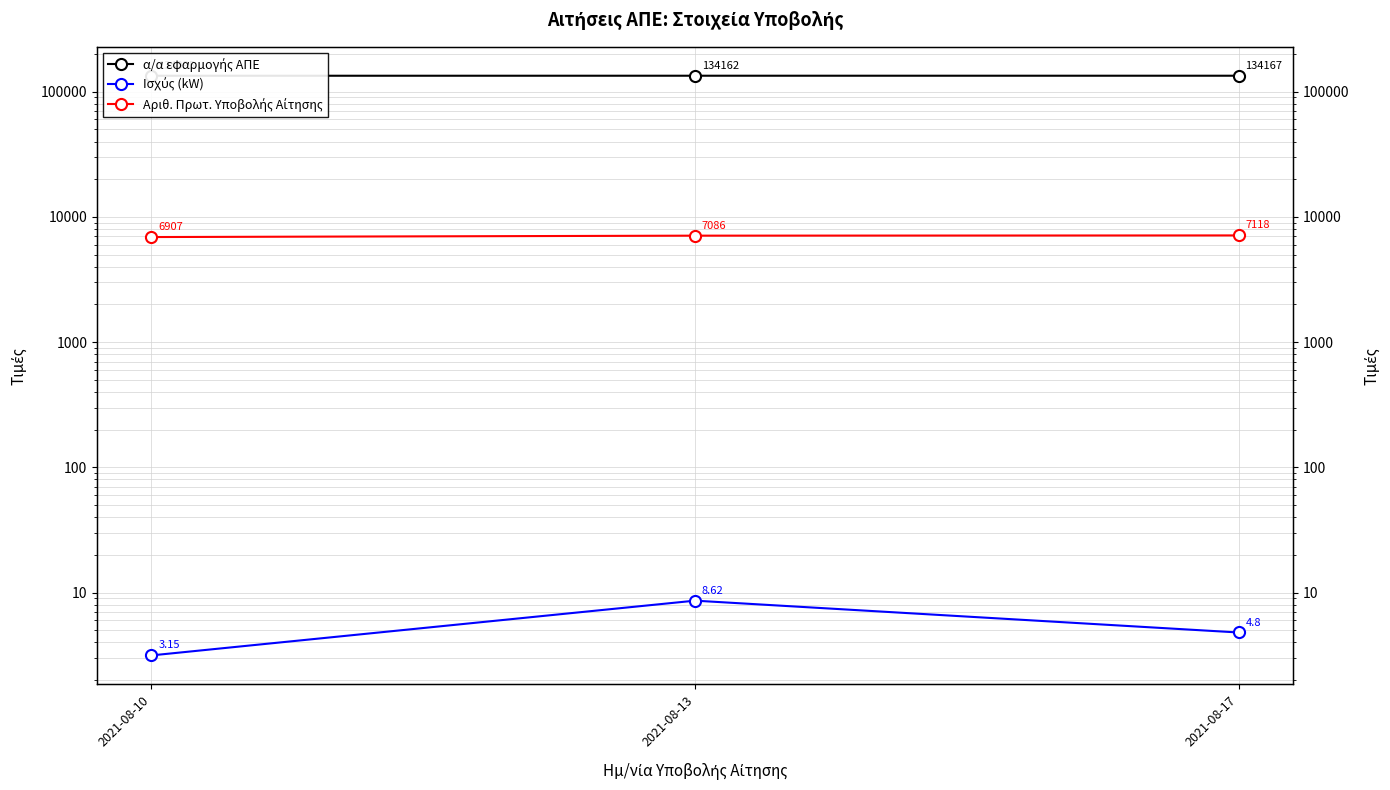

Is it true that Αριθ. Πρωτ. Υποβολής Αίτησης equals 7118.0 at 2021-08-17?

True